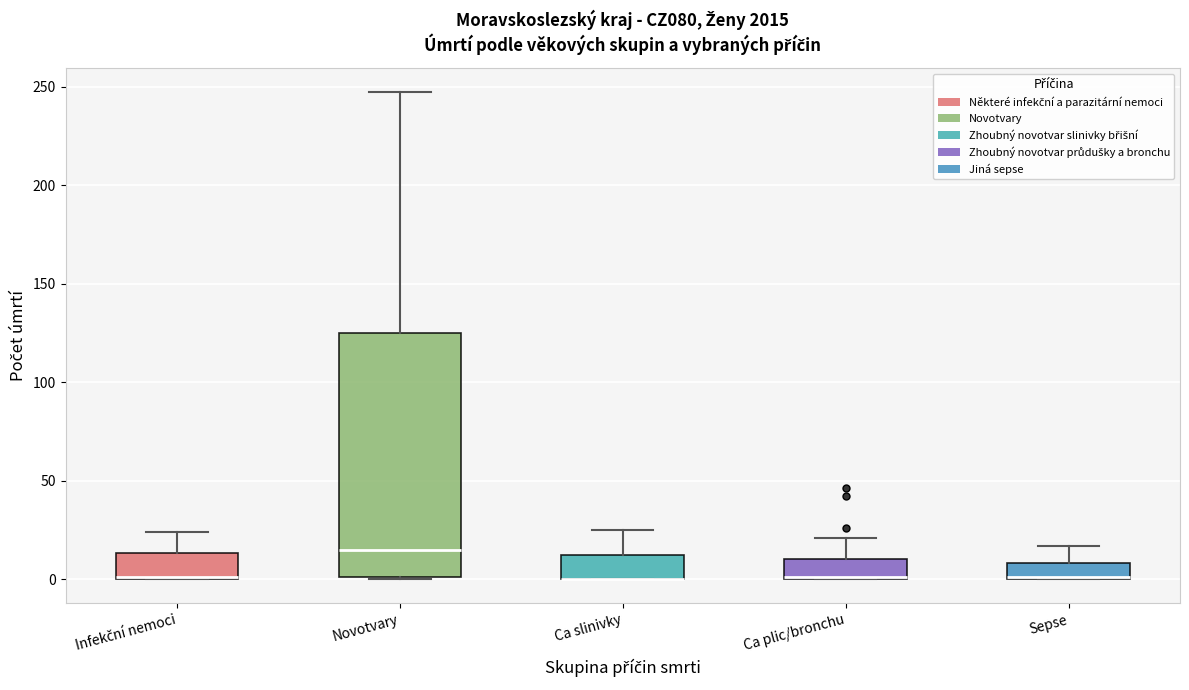

Comparing the boxes themselves (not the whiskers), which one is the tallest?

Novotvary